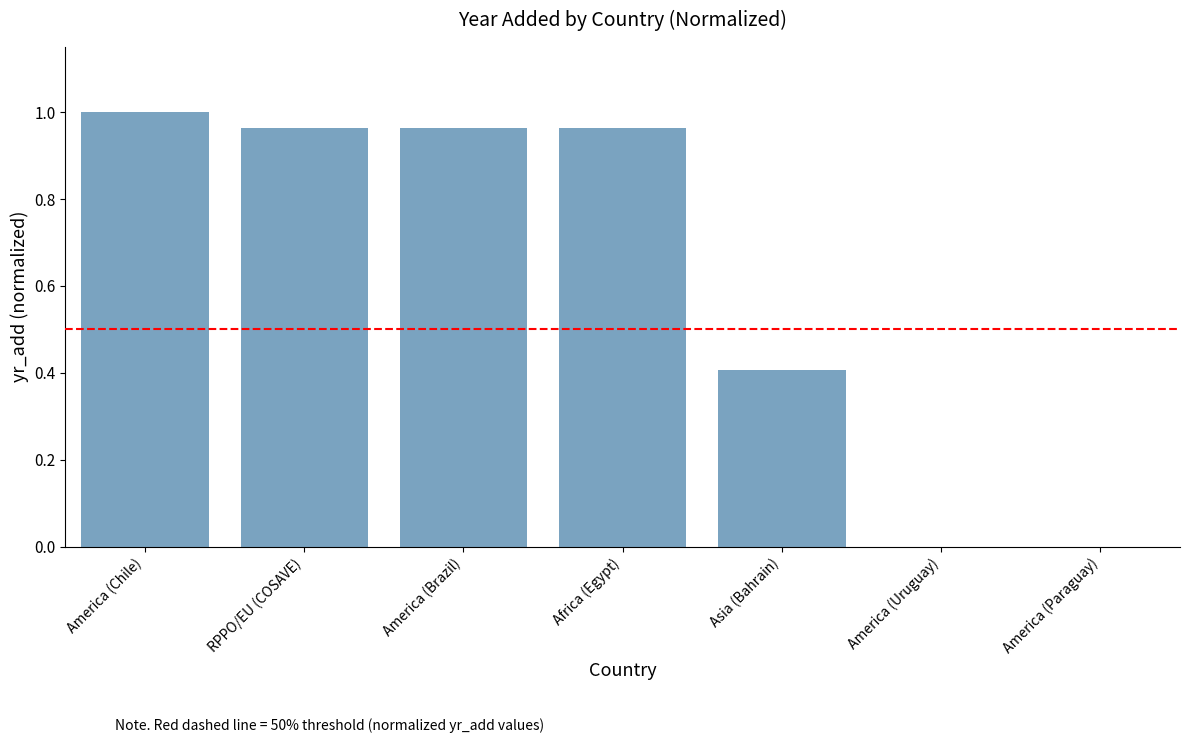

True or false: the data shows 1.6 at America (Brazil).

False